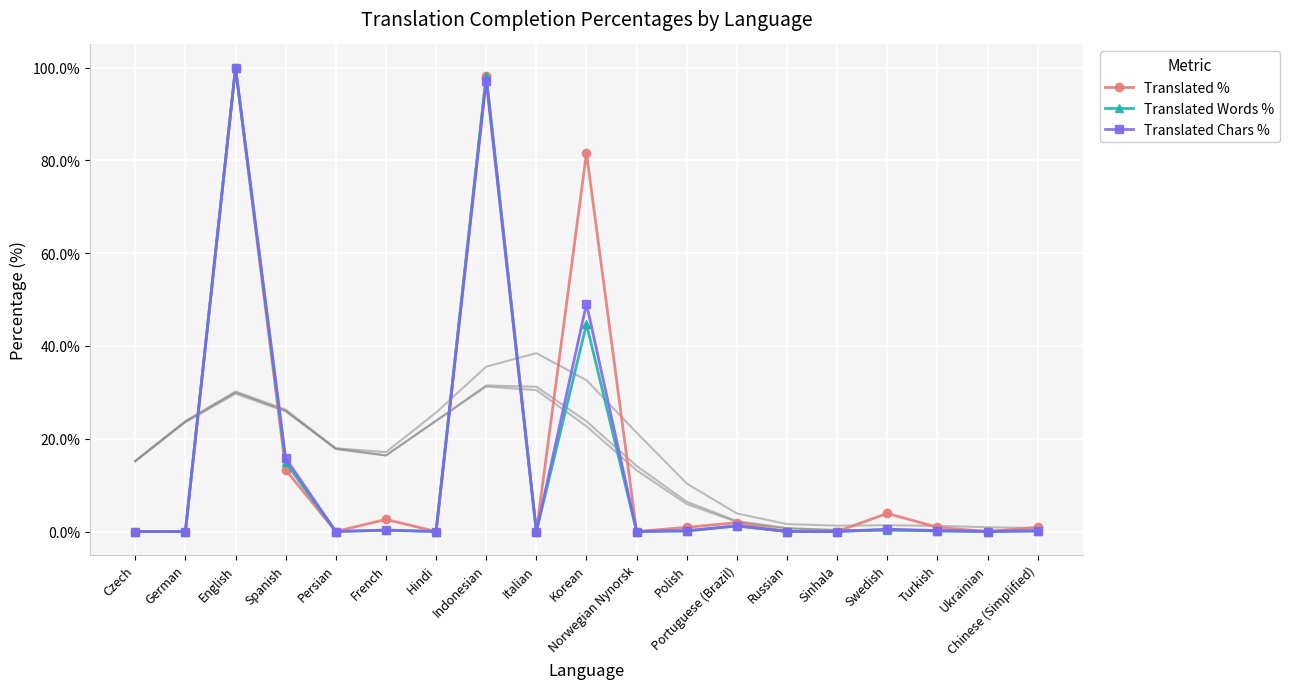

True or false: Translated Chars % and Translated % cross at least once.

False